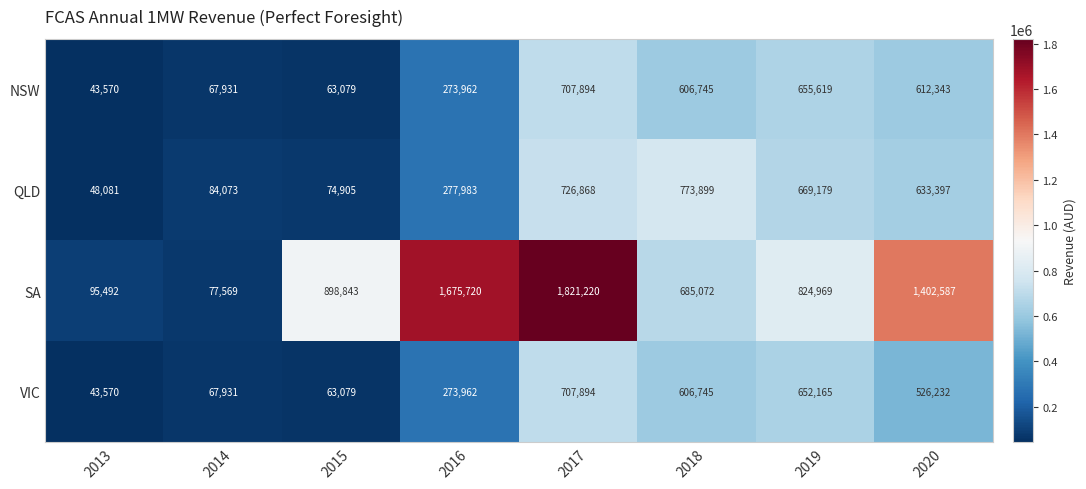

At which category is the sum across all series the highest?

2017